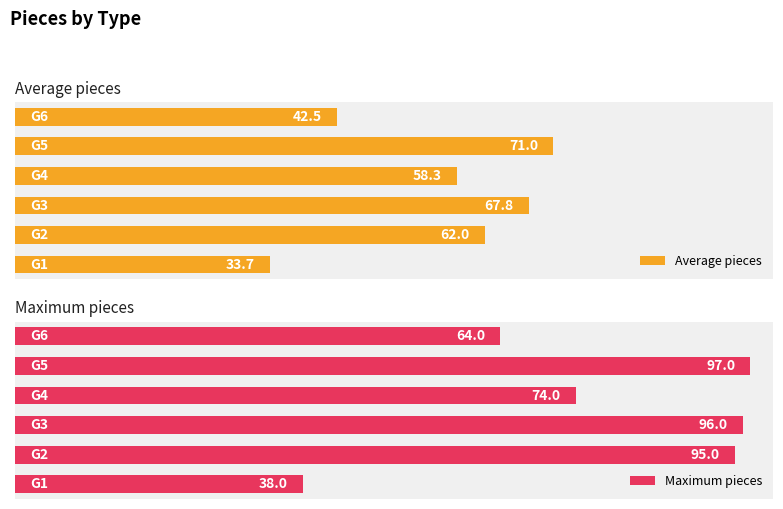

What is the value of the Maximum pieces bar at the 5th from the left?

97.0